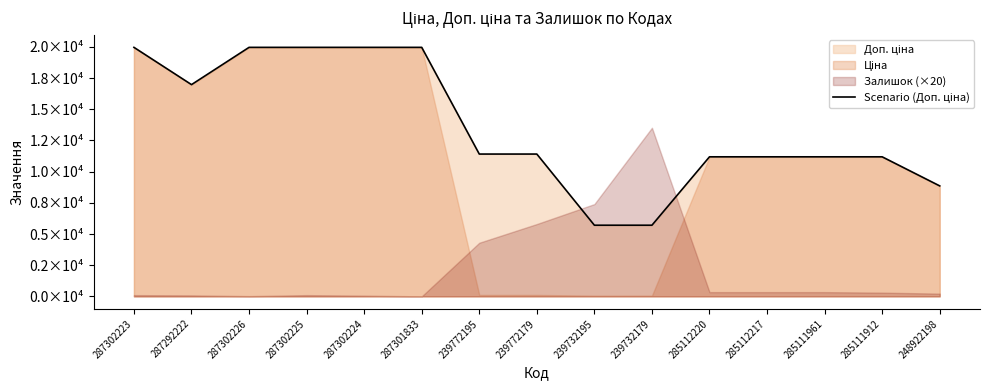

Reading left to right, extract all data points from this chart.

287302223=19964.2	287292222=16976.3	287302226=19964.2	287302225=19964.2	287302224=19964.2	287301833=19964.2	239772195=11410.0	239772179=11410.0	239732195=5705.0	239732179=5705.0	285112220=11188.2	285112217=11188.2	285111961=11188.2	285111912=11188.2	248922198=8856.7